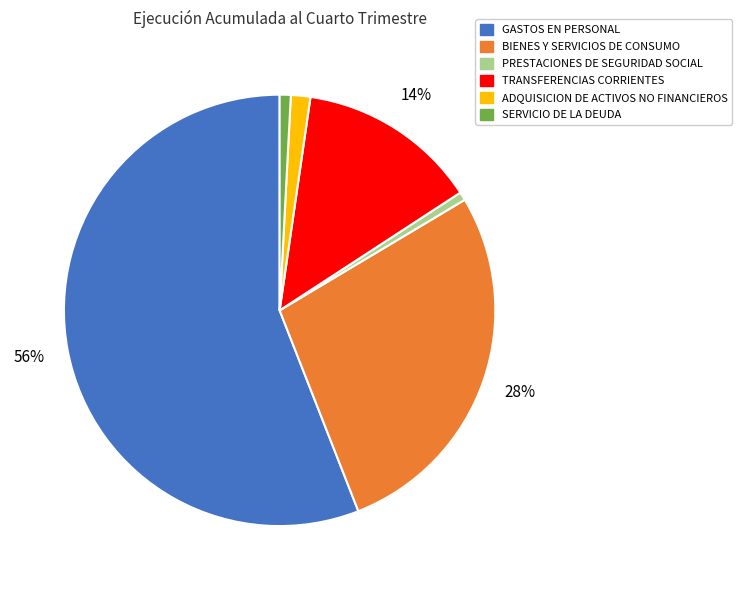

To the nearest percent, what percentage of the pie is SERVICIO DE LA DEUDA?

1%